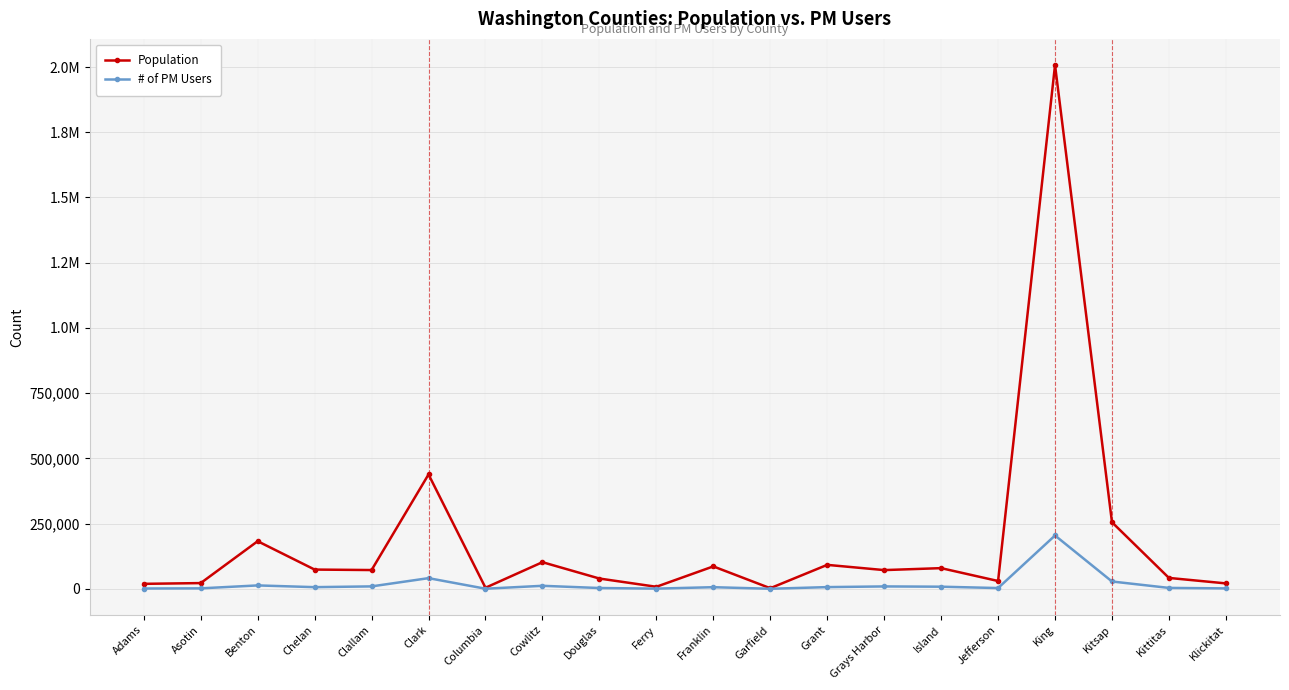

What is the total value across all series at Asotin?

23575.5